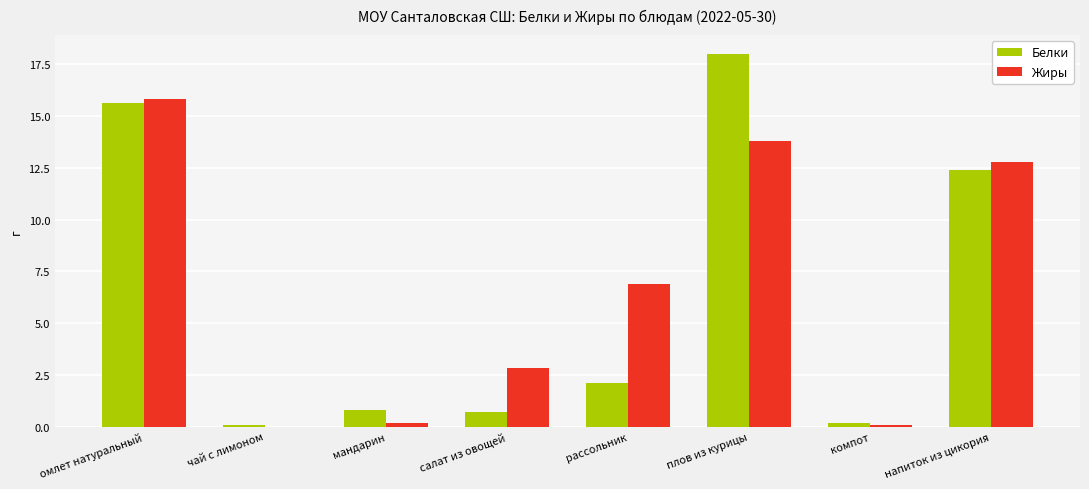

Where does the Жиры series first go above 6?

омлет натуральный